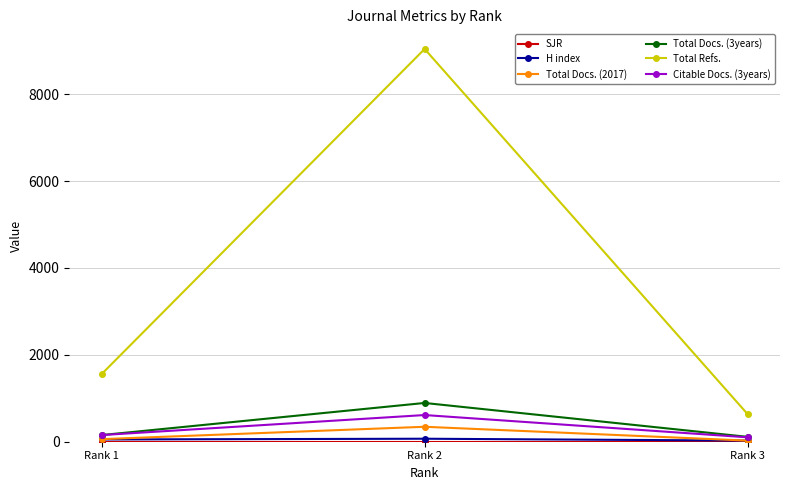

The Total Refs. series shows 15177 at Rank 2. True or false?

False